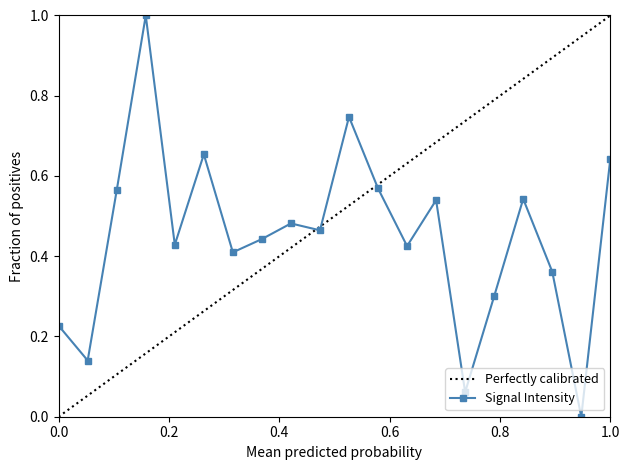

What value does the data have at 30?

0.3